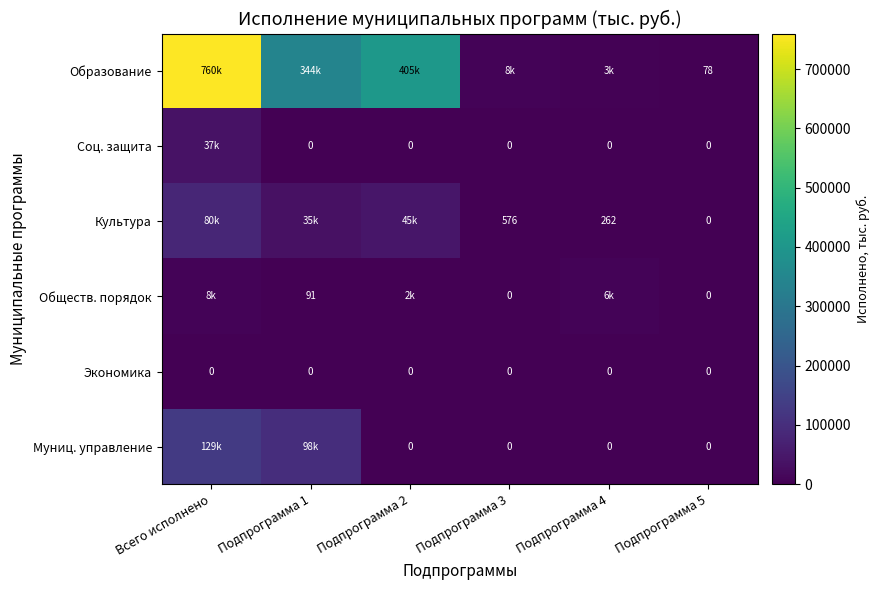

Between Подпрограмма 3 and Подпрограмма 5, which series saw the biggest shift?

Образование